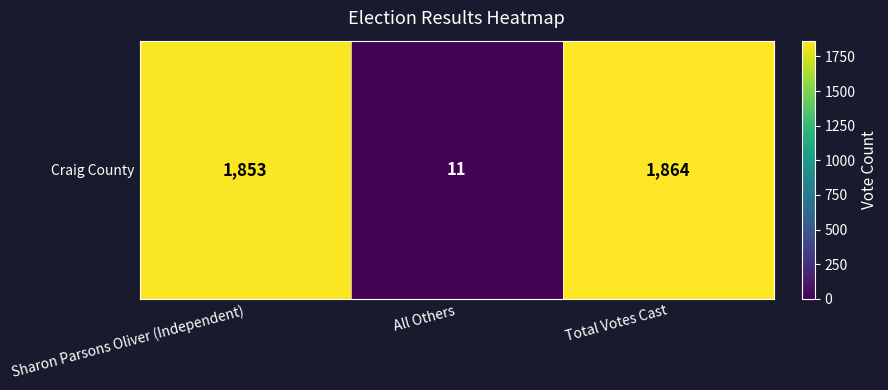

List the labels in order of value, largest first.

Total Votes Cast, Sharon Parsons Oliver (Independent), All Others